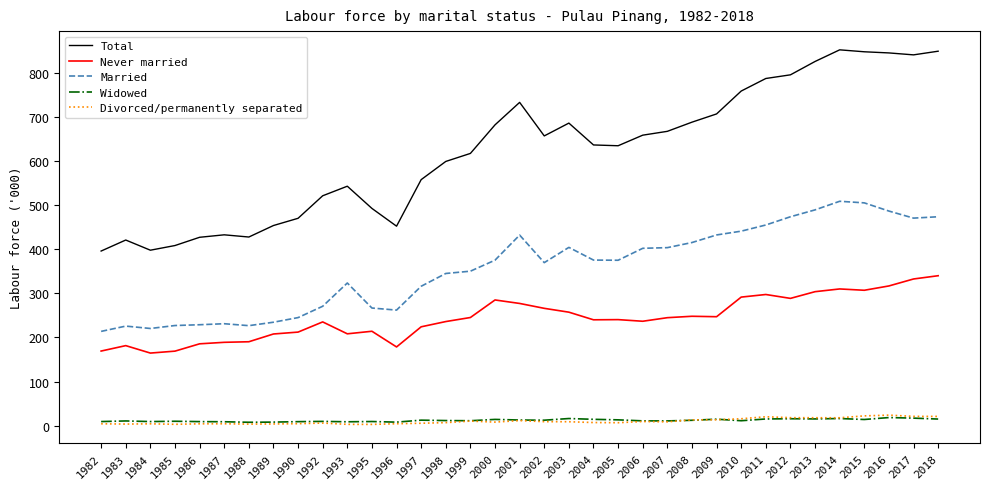

What is the greatest value displayed?

852.5